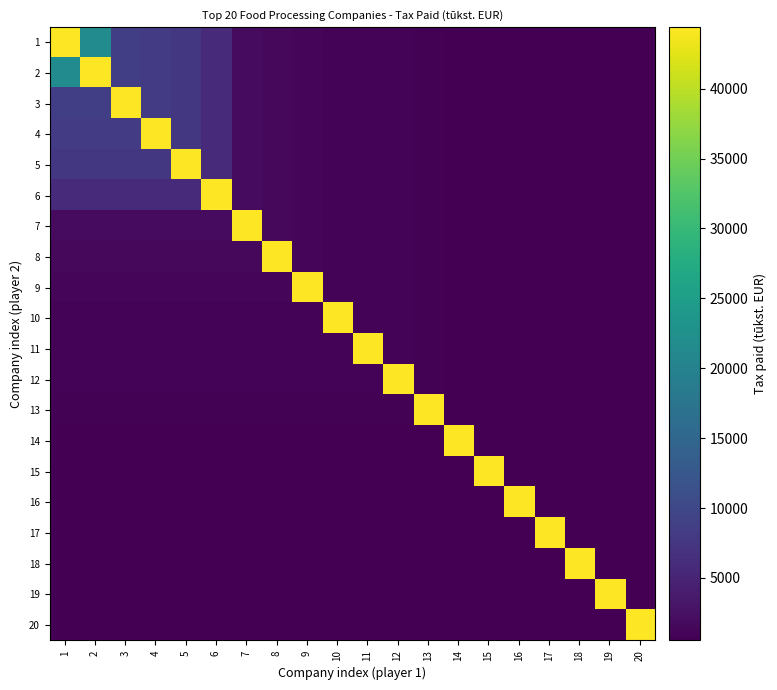

Which series has the largest range (max minus min)?

1